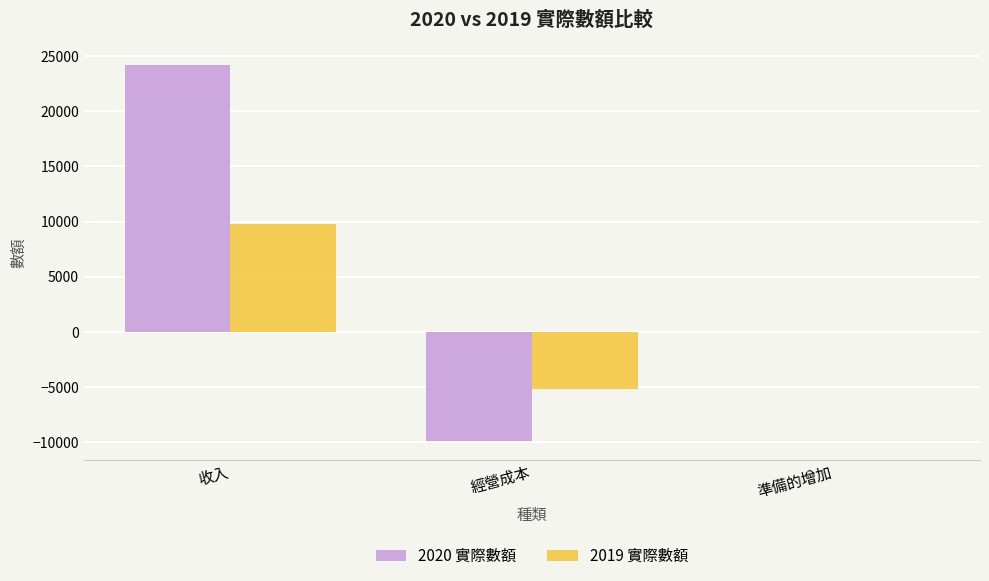

Where is 2020 實際數額 nearest to the value 7166?

準備的增加